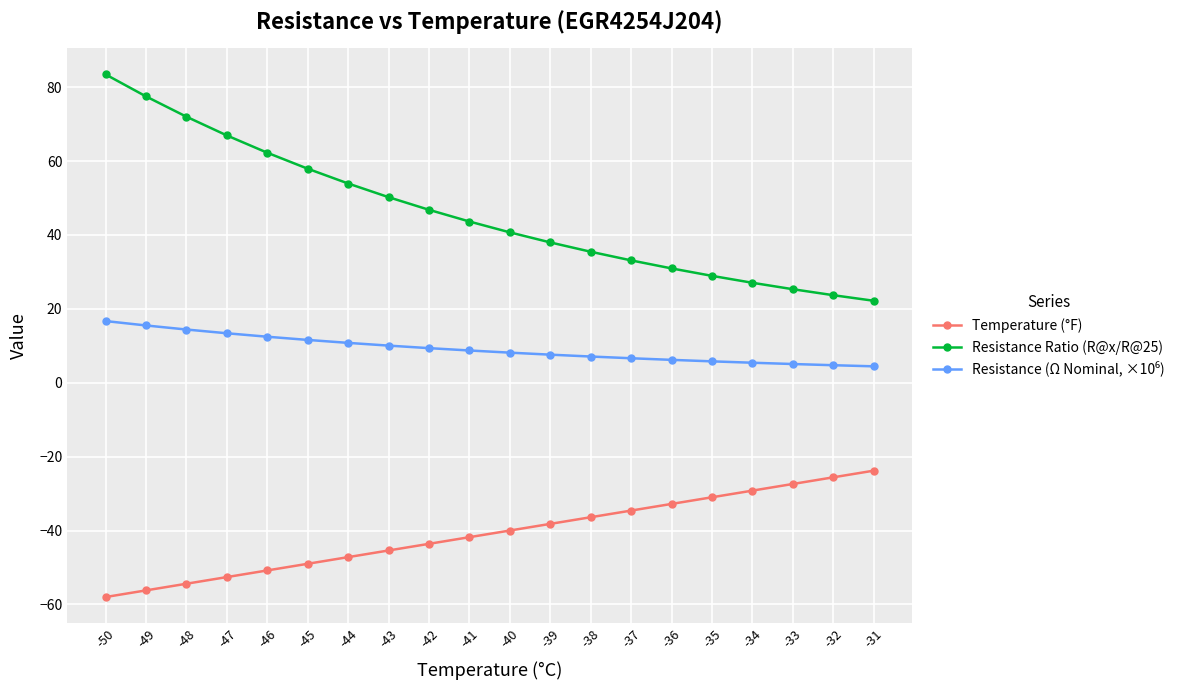

What is the difference between the second highest and minimum values in the Temperature (°F) series?

32.4